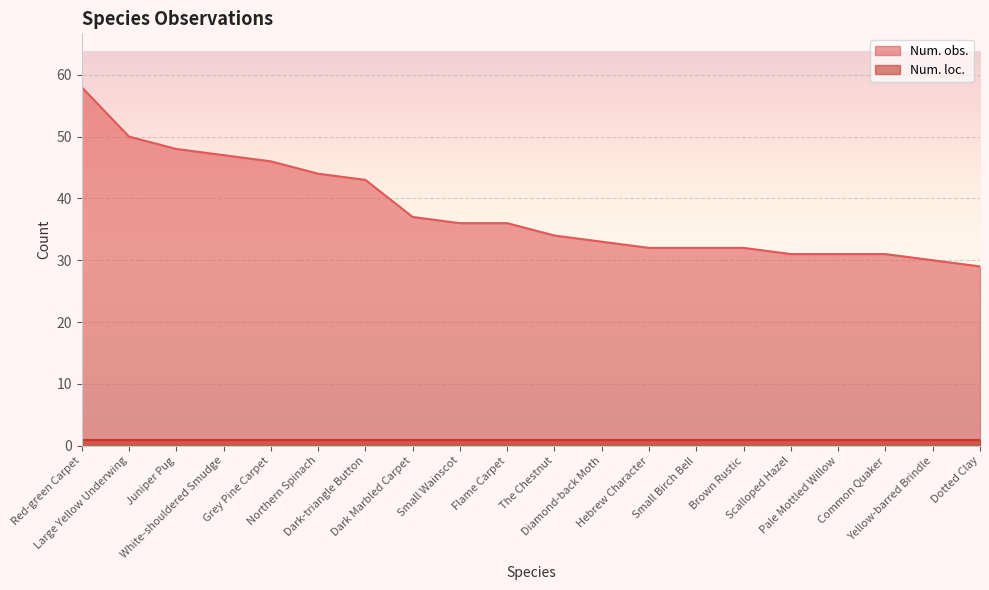

What is the difference between the values at Small Wainscot and Hebrew Character?

4